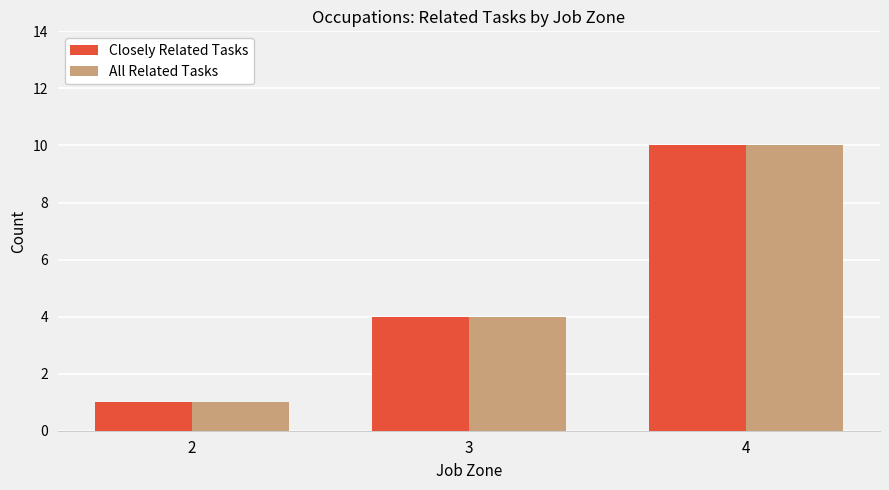

Does the chart contain any negative values?

No